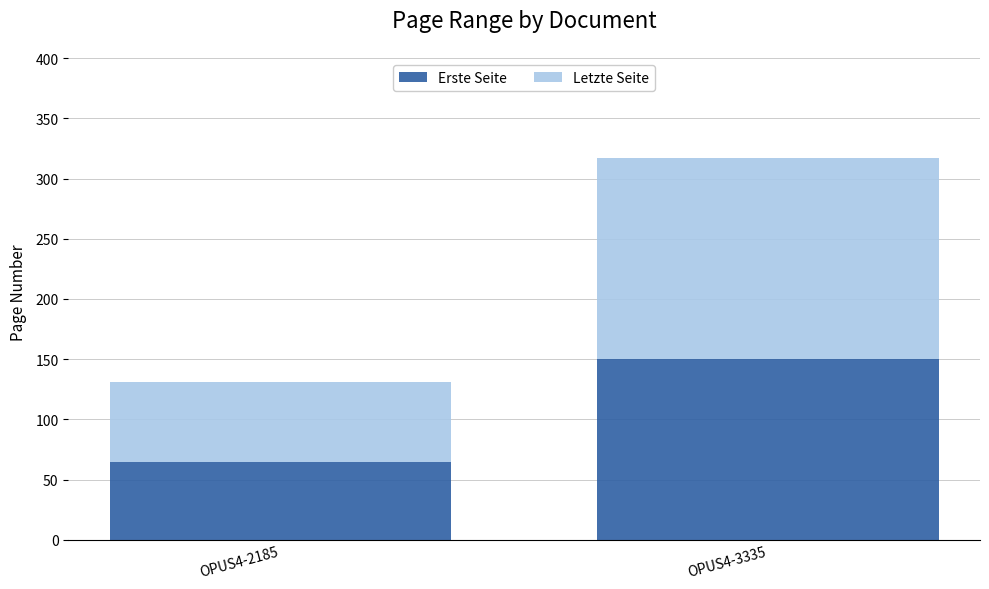

What is the total value across all series at OPUS4-3335?

317